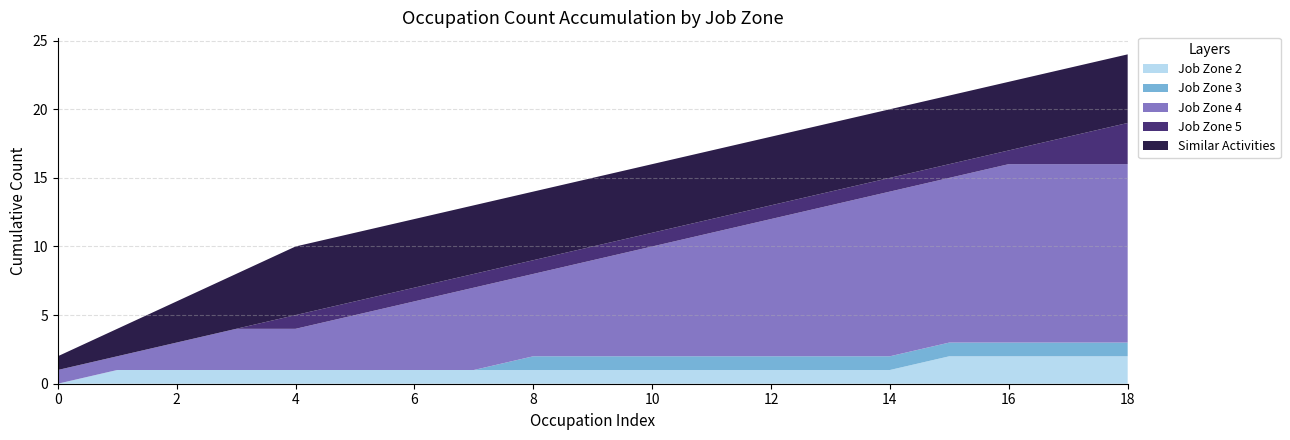

The value of Job Zone 2 at 18 is 1. True or false?

False